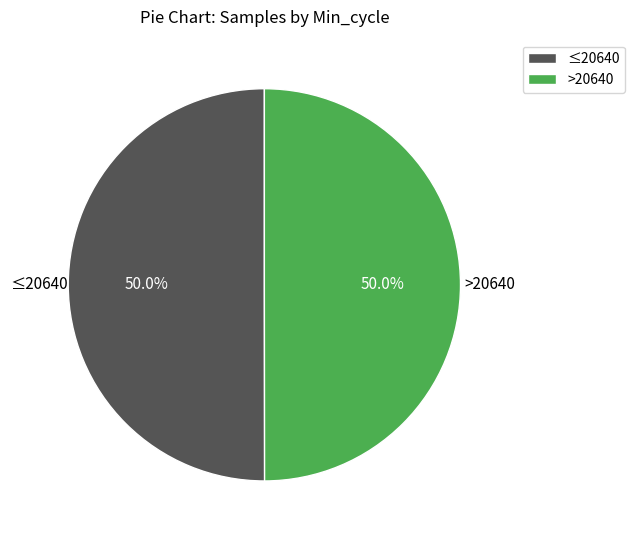

Combined, what portion of the pie is >20640 and ≤20640?

100.0%